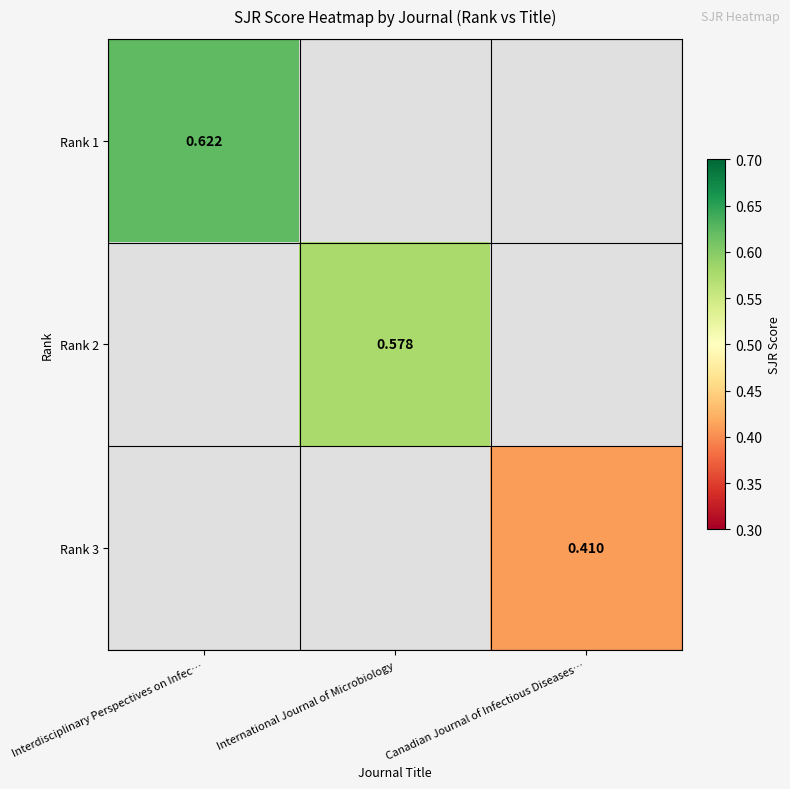

Where is Rank 2 nearest to the value 0?

Interdisciplinary Perspectives on Infec…